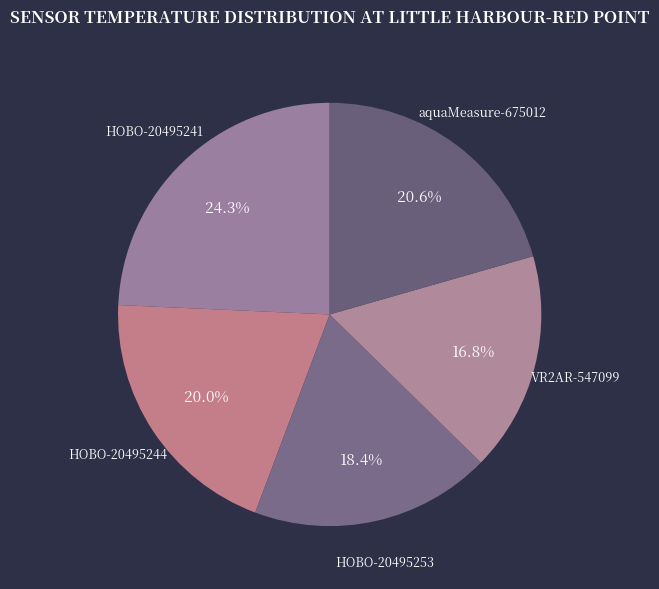

Which category has the smallest portion of the pie?

VR2AR-547099